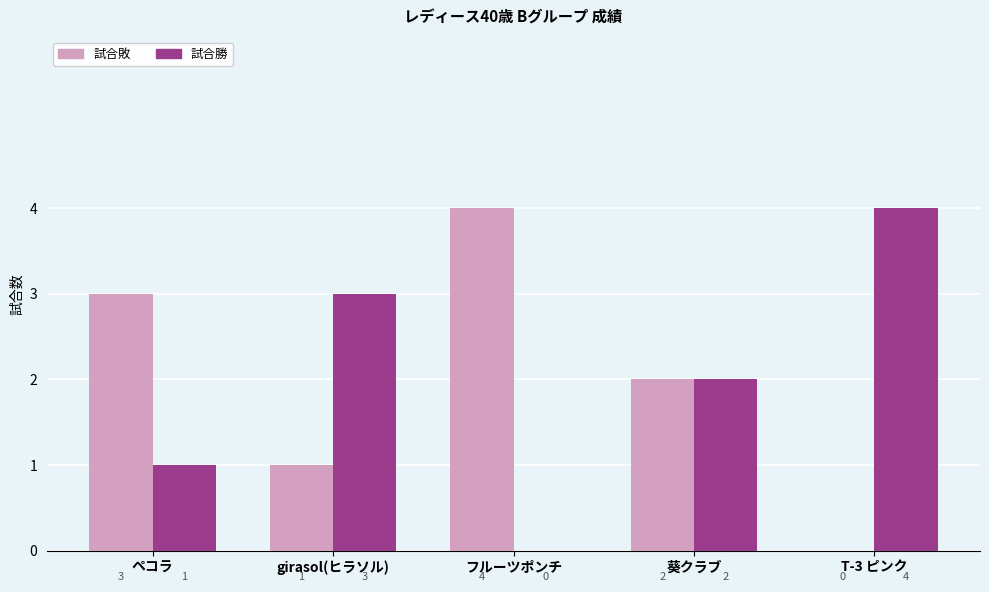

True or false: 試合敗 has a value of 2 at フルーツポンチ.

False